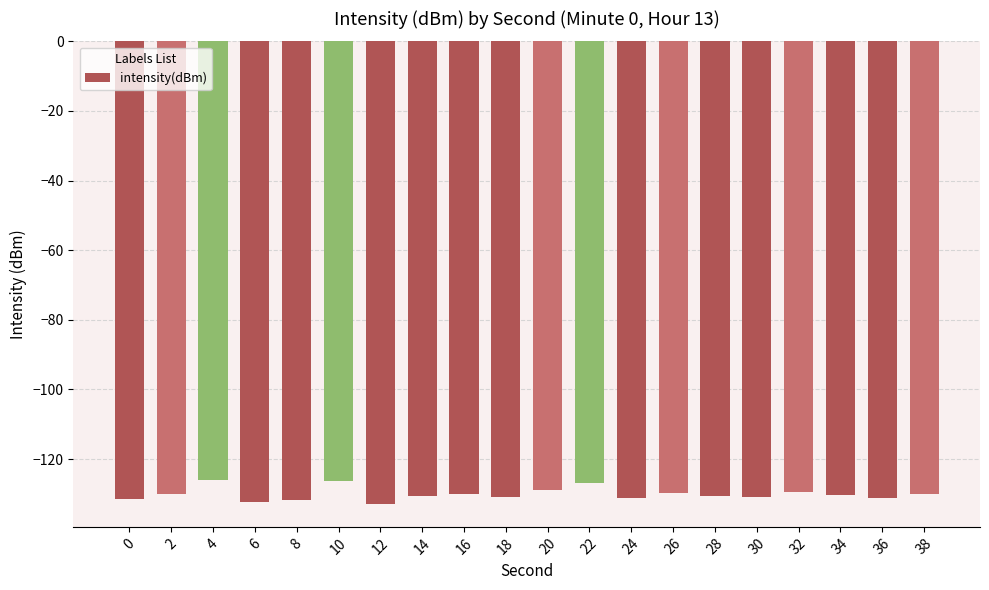

What is the greatest value displayed?

-126.1